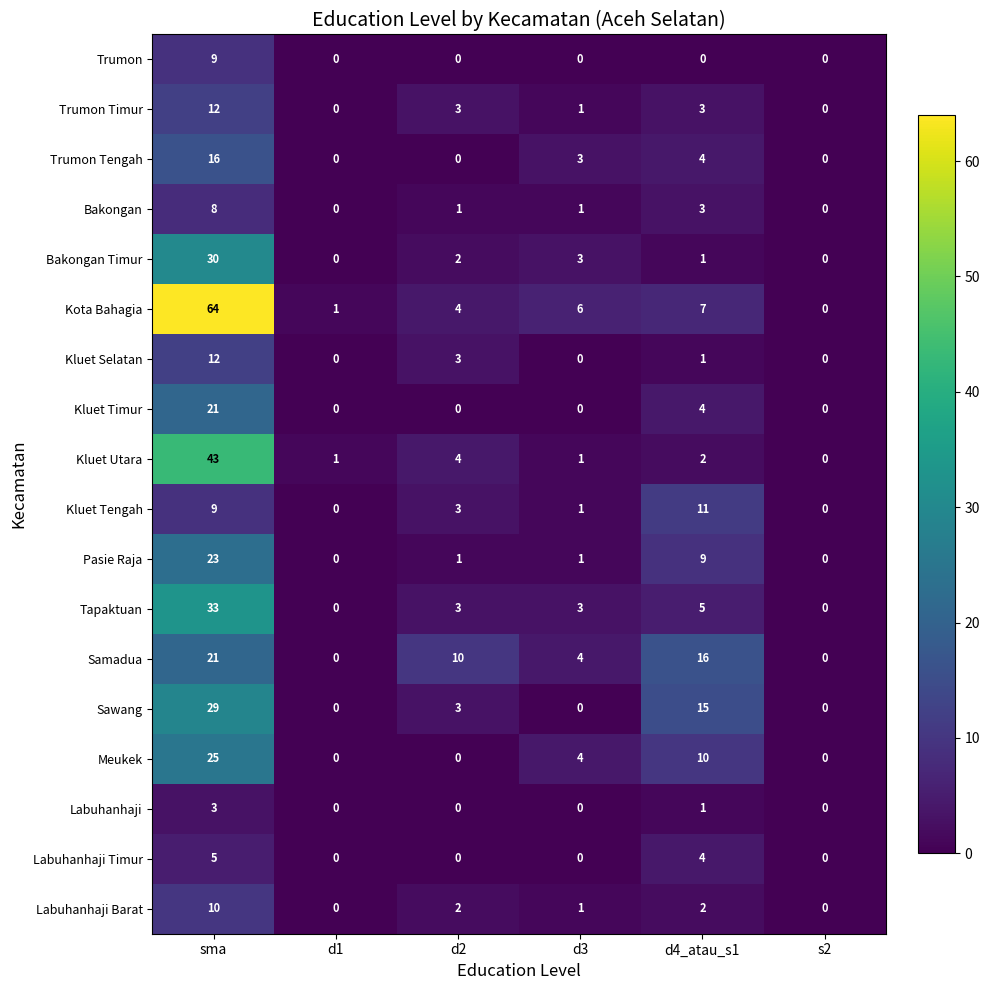

True or false: Labuhanhaji Barat has a value of 1 at d3.

True